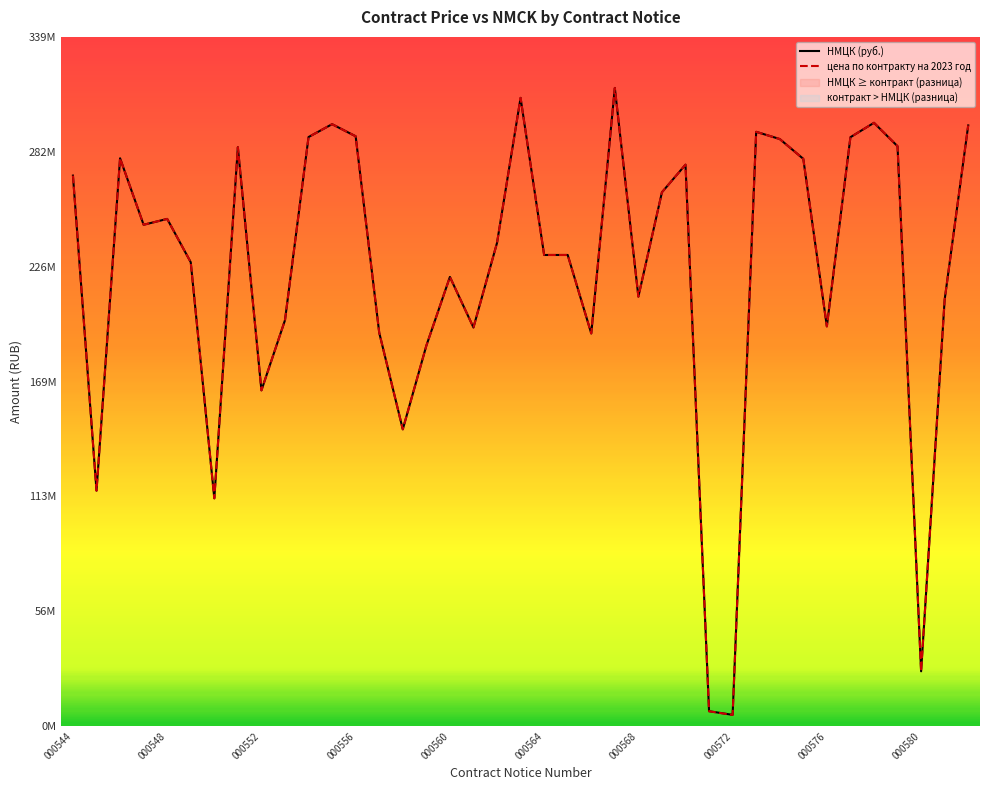

The value of цена по контракту на 2023 год at 10 is 289396800.0. True or false?

True